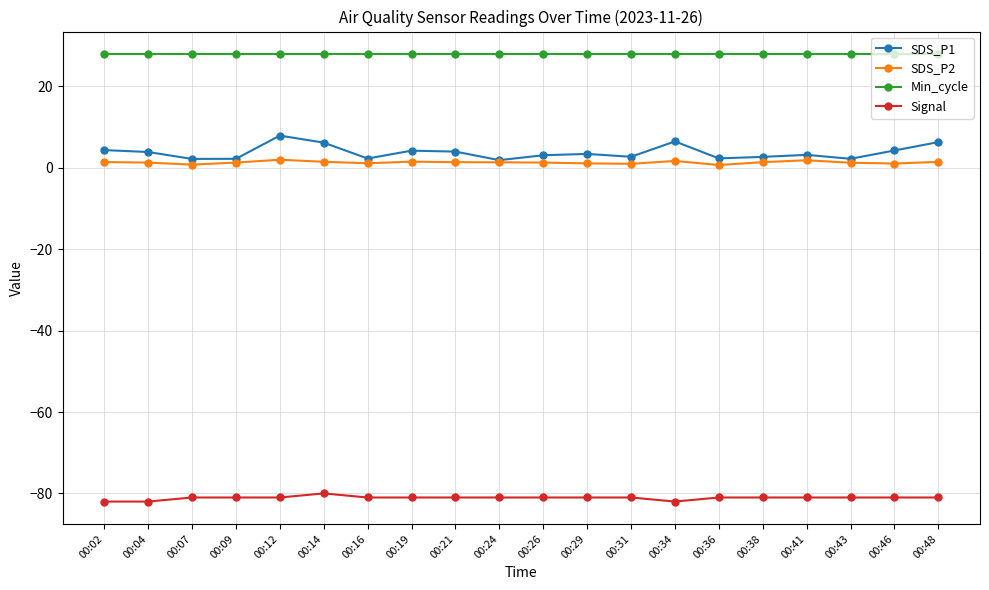

True or false: SDS_P1 has a value of 4.0 at 00:21.

True